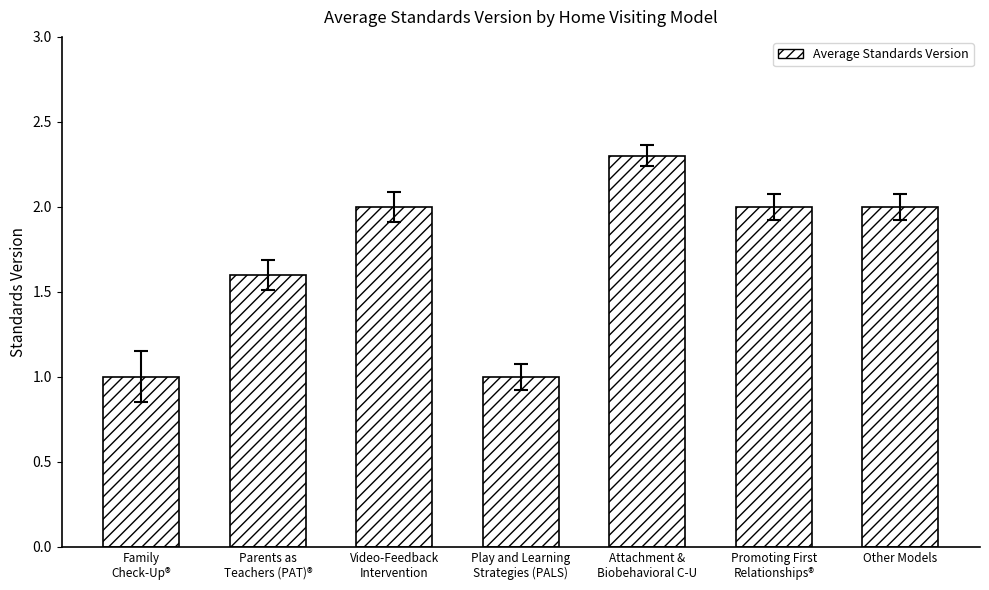

Is it true that the value at Other Models is 1.2?

False